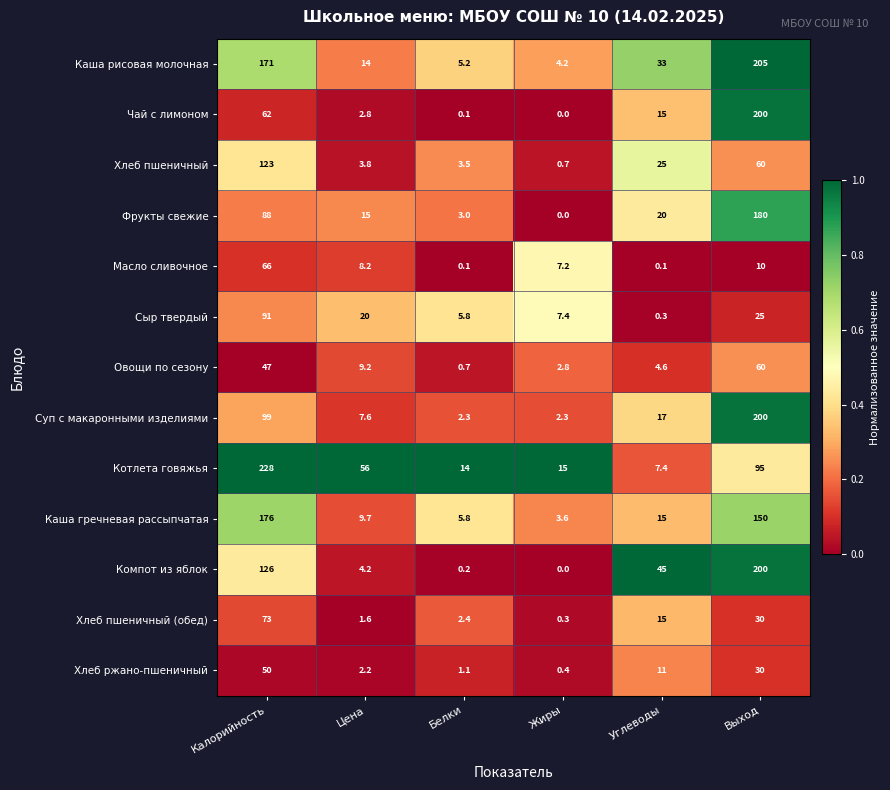

The Каша рисовая молочная series shows 33.0 at Углеводы. True or false?

True